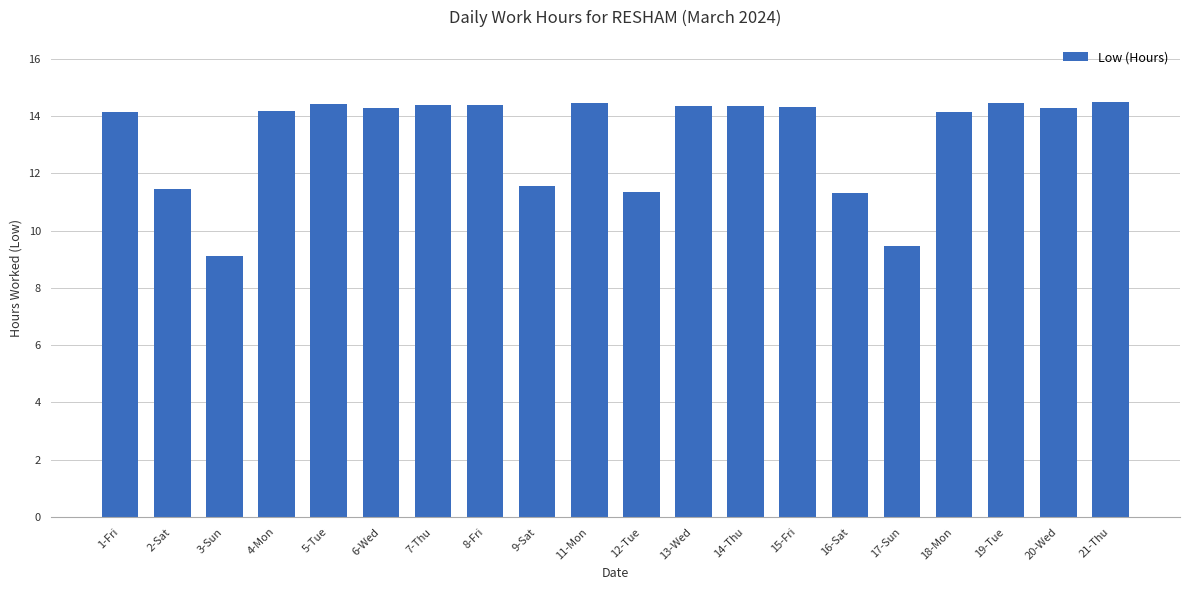

How many categories are shown in the chart?

20